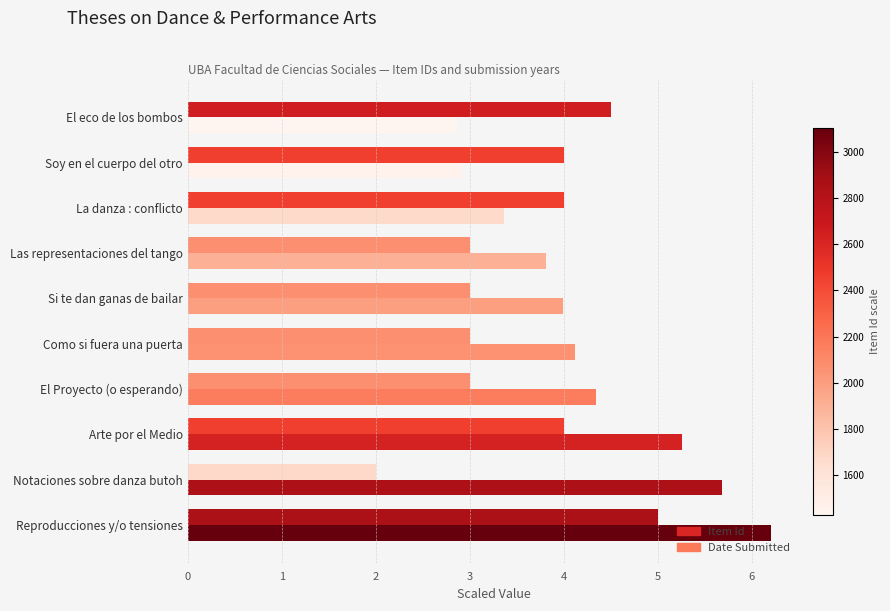

What is the difference between the second highest and minimum values in the Date Submitted series?

2.5